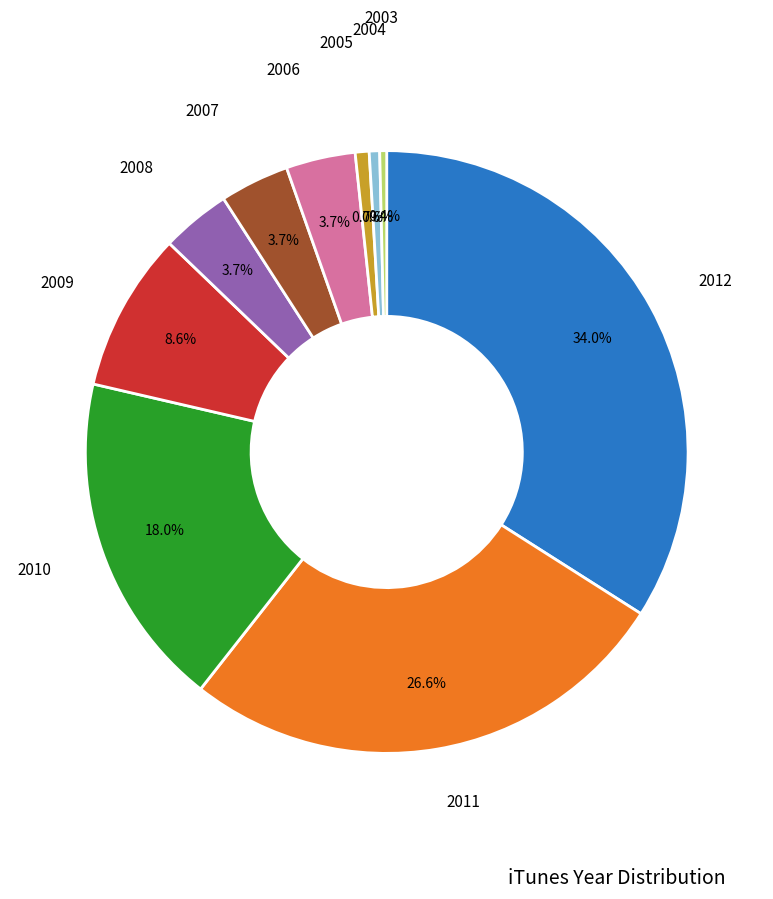

Is there a majority slice in this chart?

No